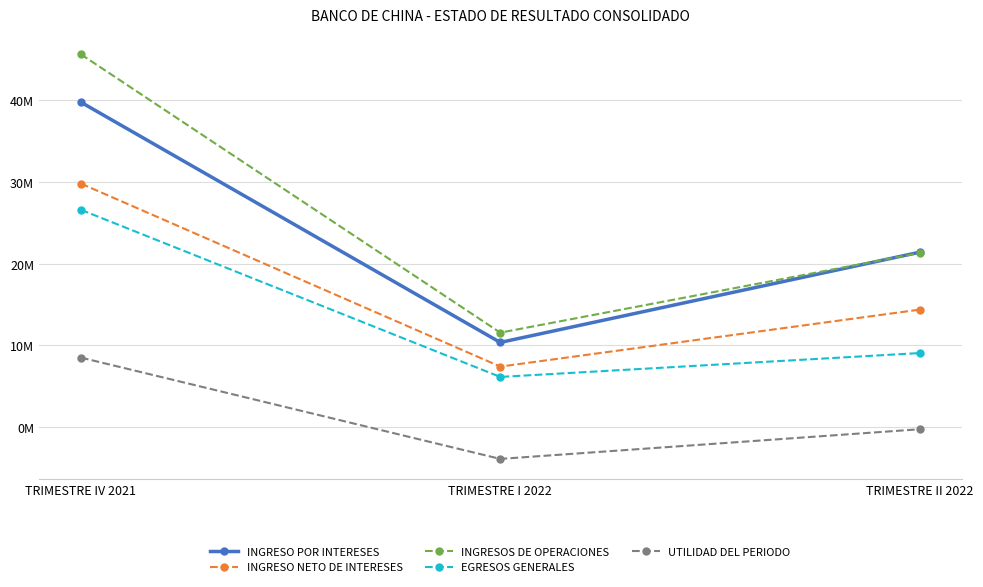

What is the total value across all series at TRIMESTRE II 2022?

65948129.4